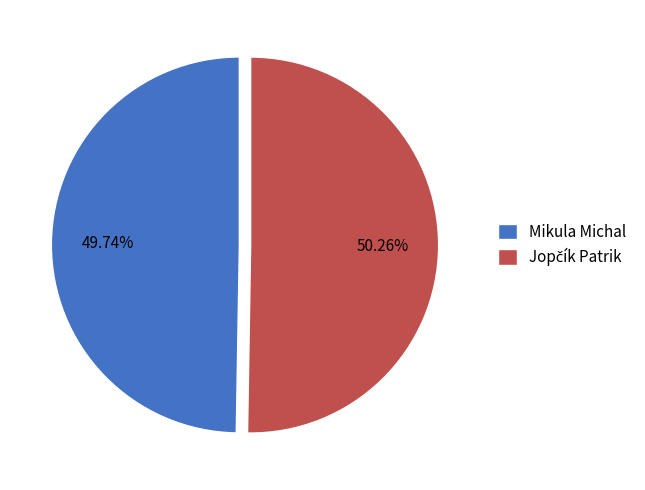

Which slice is the smallest?

Mikula Michal